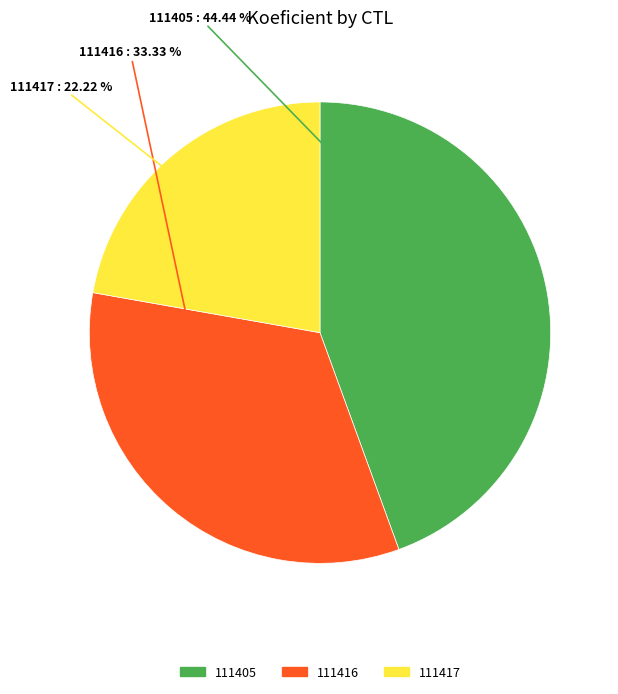

To the nearest percent, what is the difference between the largest and smallest slice percentages?

22%